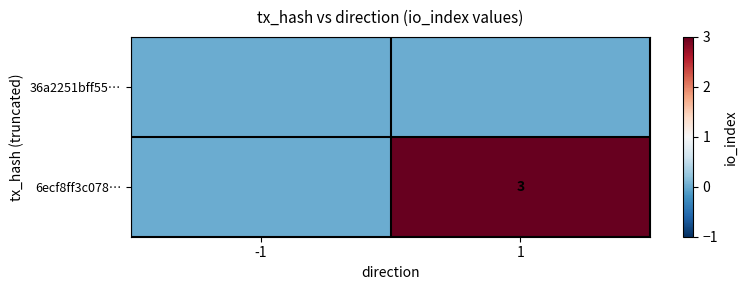

The value of 6ecf8ff3c078… at 1 is 1. True or false?

False